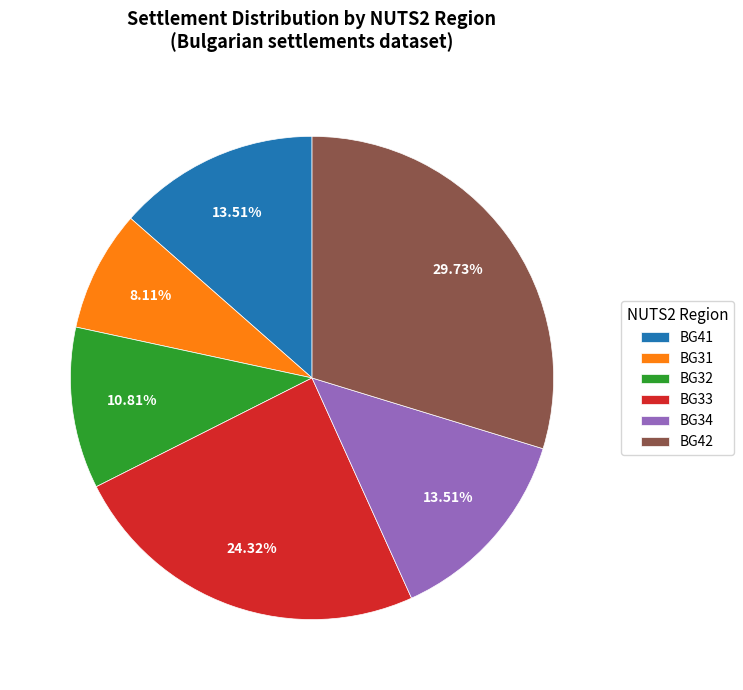

To the nearest percent, what portion does BG31 represent?

8%